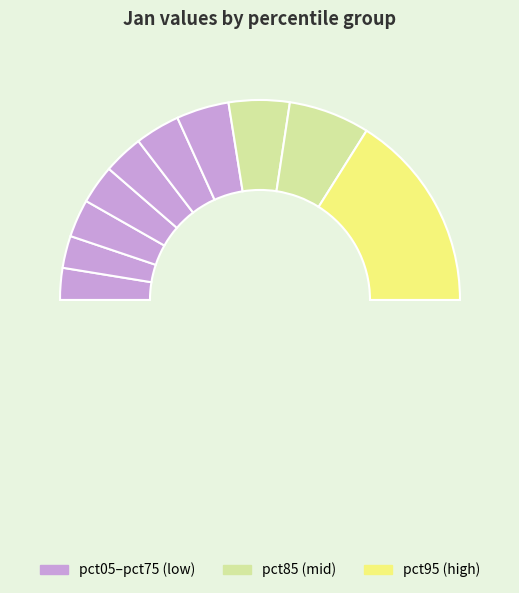

What percentage is the pct55 slice, to the nearest percent?

7%